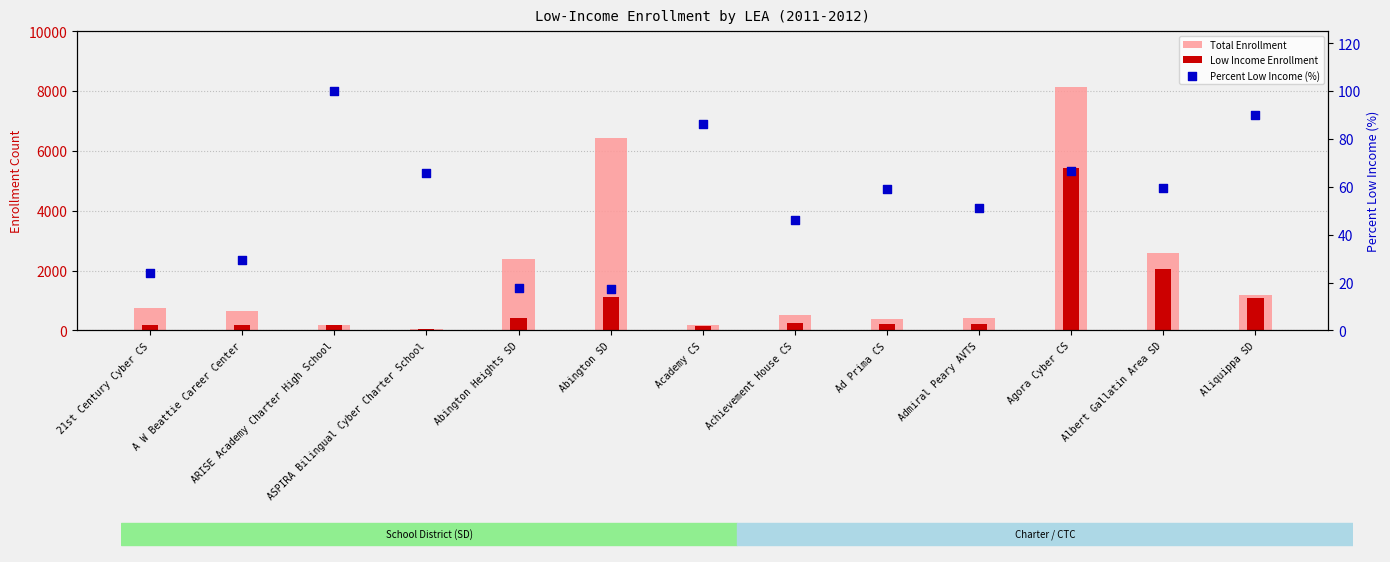

At which category is the sum across all series the highest?

Agora Cyber CS